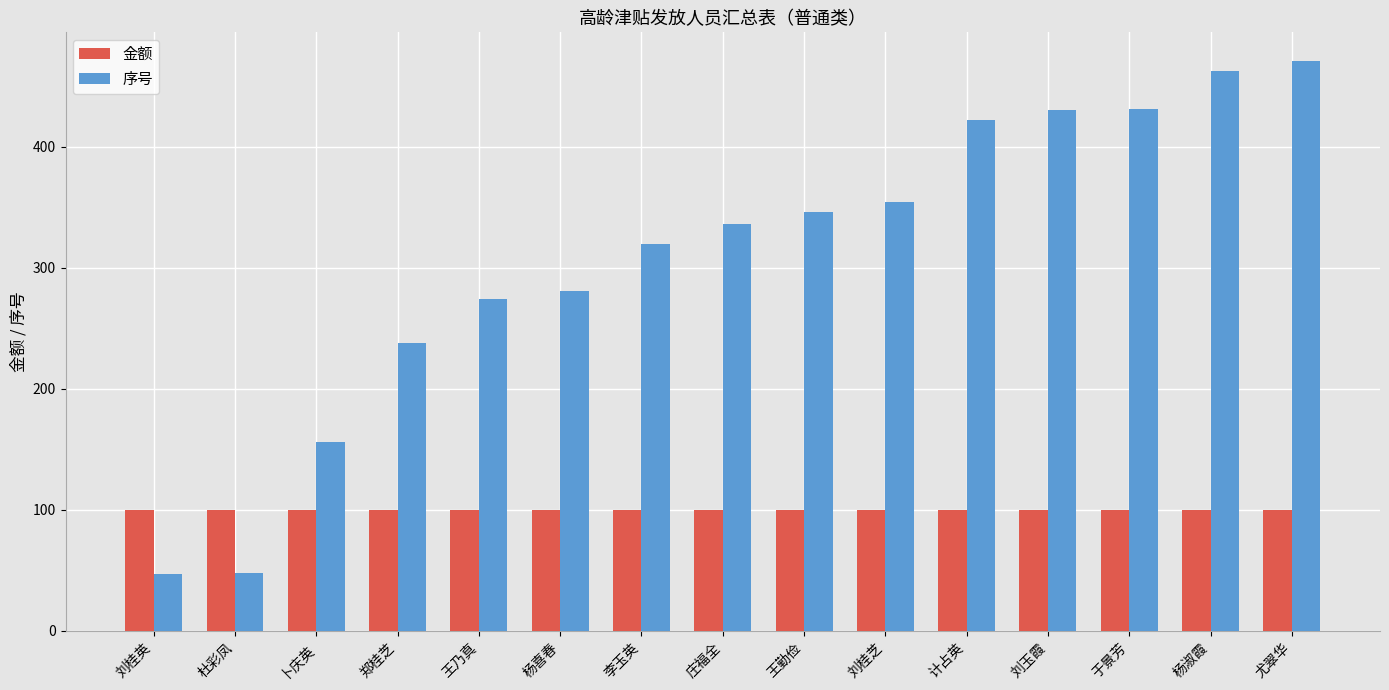

Rank the series by their average value, from lowest to highest.

金额, 序号